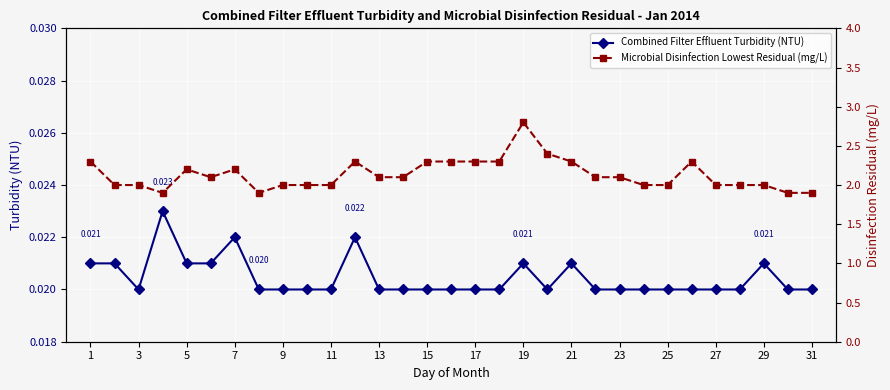

What is the difference between the second highest and second lowest values in the Microbial Disinfection Lowest Residual (mg/L) series?

0.5